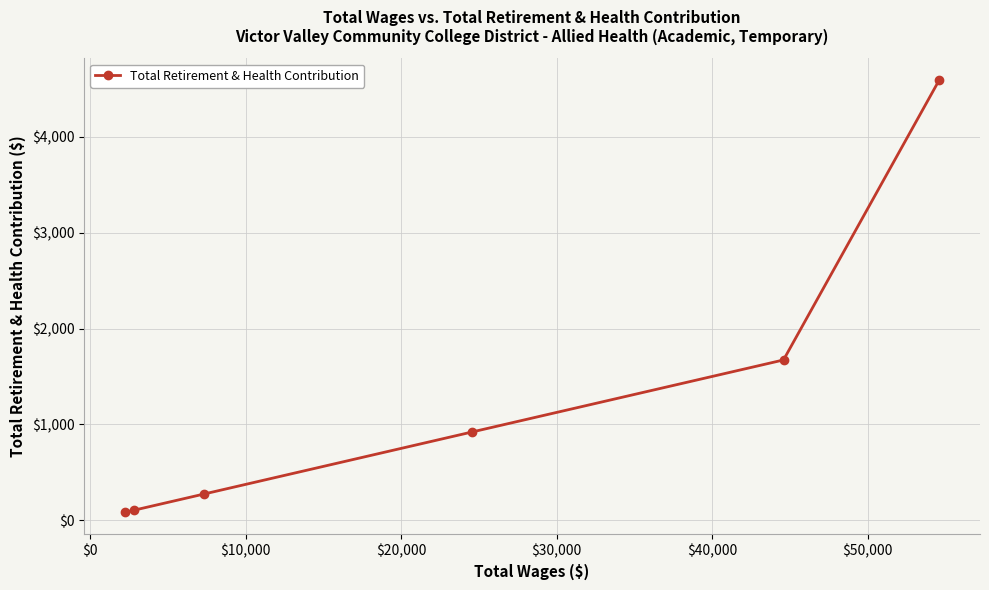

What is the value of the 2nd point from the left?

105